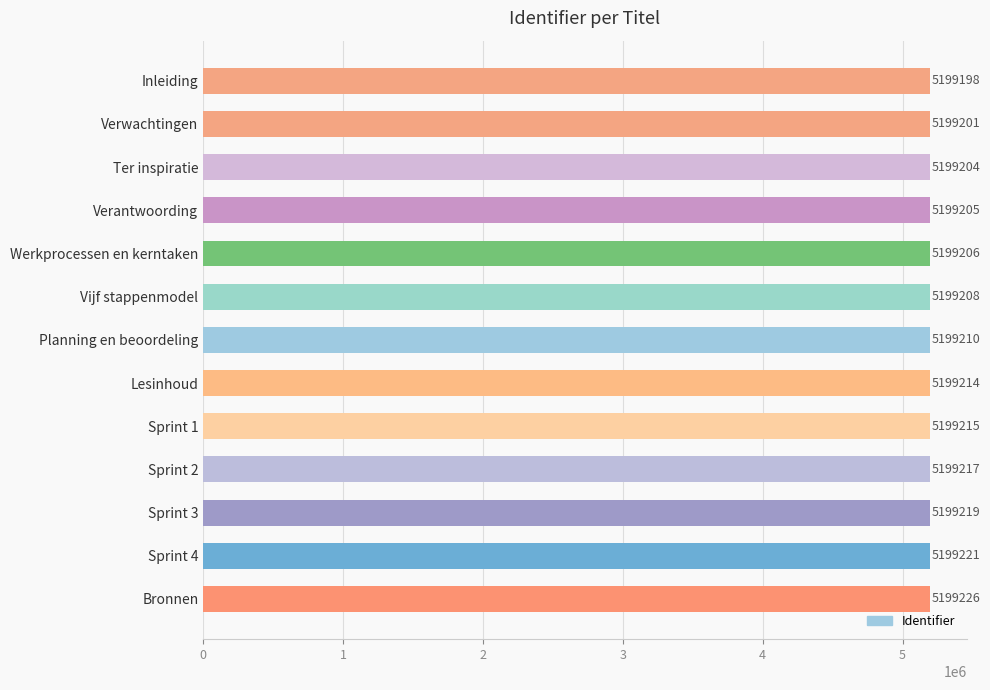

What is the difference between the values at Lesinhoud and Sprint 4?

7